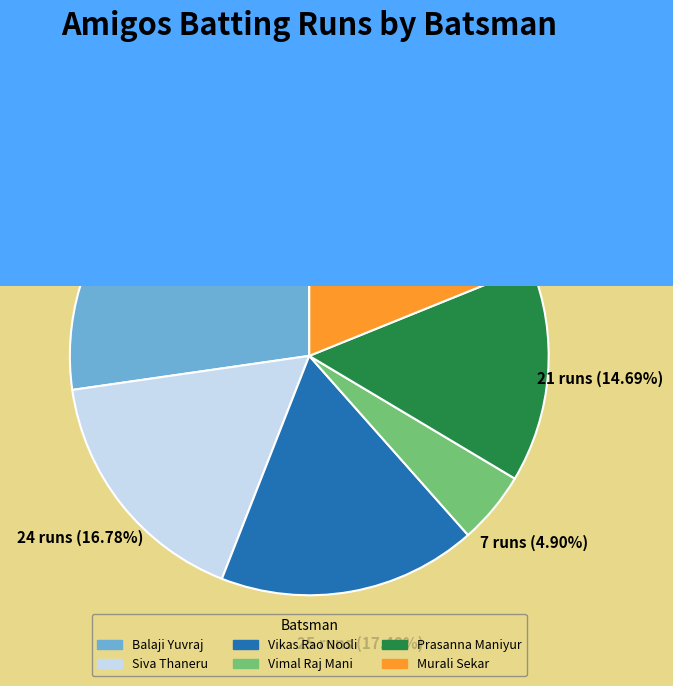

Is there any slice that represents more than half of the pie?

No